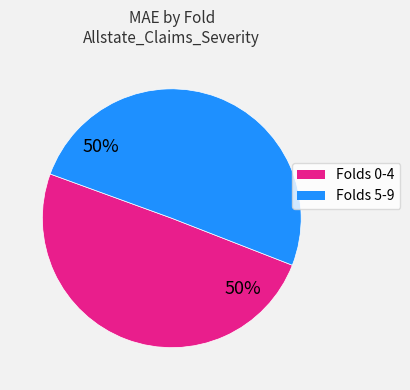

To the nearest percent, what is the average slice percentage?

50%